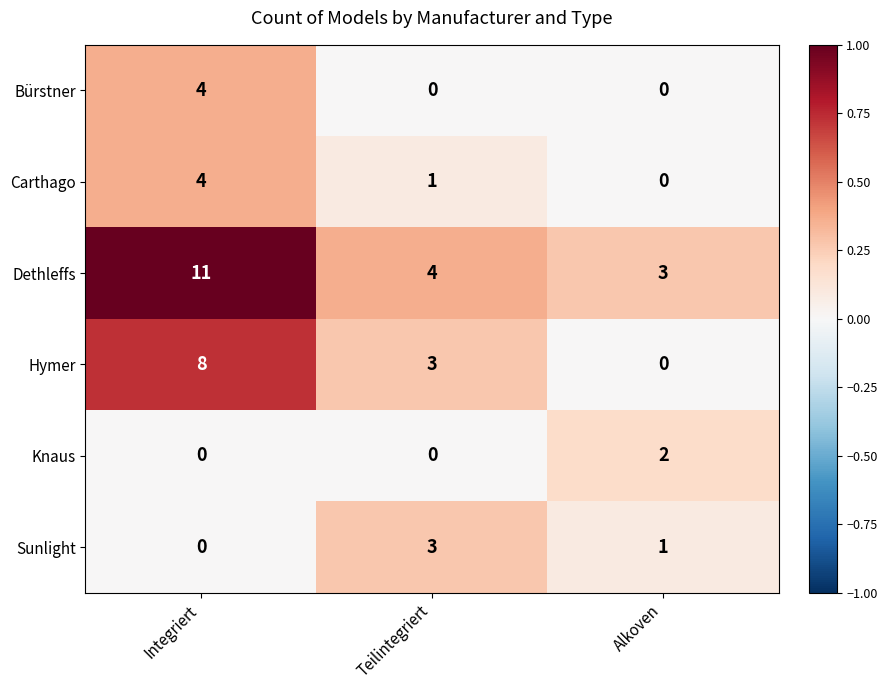

What is the sum of the Carthago values at Integriert and Teilintegriert?

5